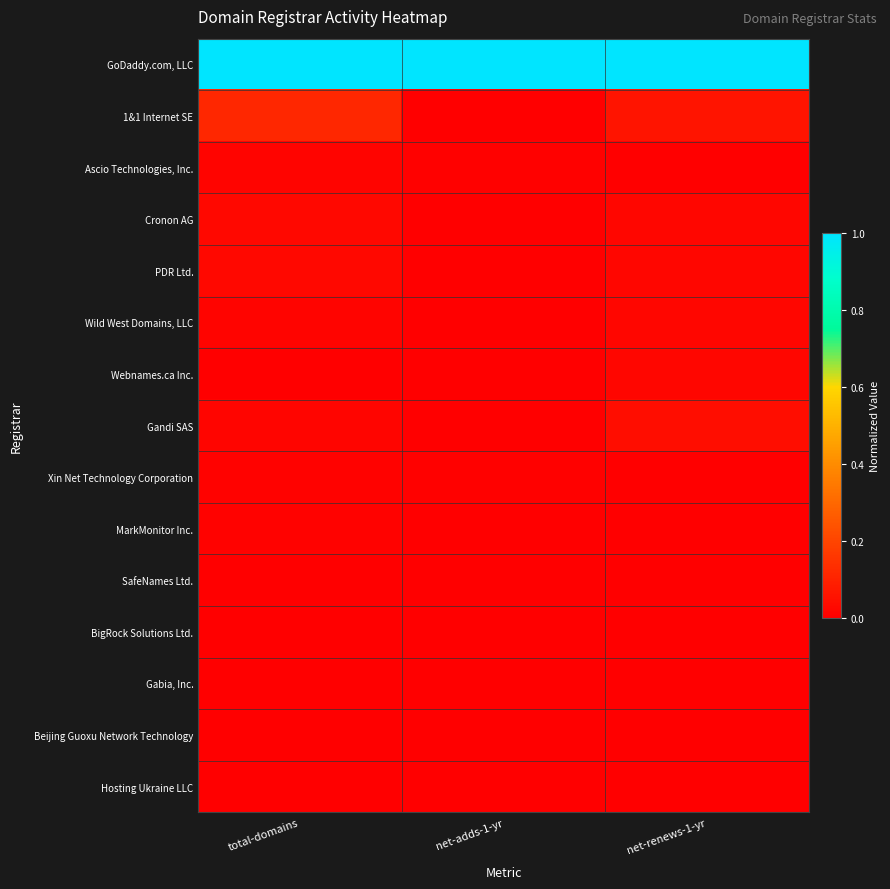

Reading right to left, extract all data points from this chart.

GoDaddy.com, LLC: net-renews-1-yr=1.0	net-adds-1-yr=1.0	total-domains=1.0
1&1 Internet SE: net-renews-1-yr=0.1	net-adds-1-yr=0.0	total-domains=0.1
Ascio Technologies, Inc.: net-renews-1-yr=0.0	net-adds-1-yr=0.0	total-domains=0.0
Cronon AG: net-renews-1-yr=0.0	net-adds-1-yr=0.0	total-domains=0.0
PDR Ltd.: net-renews-1-yr=0.0	net-adds-1-yr=0.0	total-domains=0.0
Wild West Domains, LLC: net-renews-1-yr=0.0	net-adds-1-yr=0.0	total-domains=0.0
Webnames.ca Inc.: net-renews-1-yr=0.0	net-adds-1-yr=0.0	total-domains=0.0
Gandi SAS: net-renews-1-yr=0.0	net-adds-1-yr=0.0	total-domains=0.0
Xin Net Technology Corporation: net-renews-1-yr=0.0	net-adds-1-yr=0.0	total-domains=0.0
MarkMonitor Inc.: net-renews-1-yr=0.0	net-adds-1-yr=0.0	total-domains=0.0
SafeNames Ltd.: net-renews-1-yr=0.0	net-adds-1-yr=0.0	total-domains=0.0
BigRock Solutions Ltd.: net-renews-1-yr=0.0	net-adds-1-yr=0.0	total-domains=0.0
Gabia, Inc.: net-renews-1-yr=0.0	net-adds-1-yr=0.0	total-domains=0.0
Beijing Guoxu Network Technology: net-renews-1-yr=0.0	net-adds-1-yr=0.0	total-domains=0.0
Hosting Ukraine LLC: net-renews-1-yr=0.0	net-adds-1-yr=0.0	total-domains=0.0